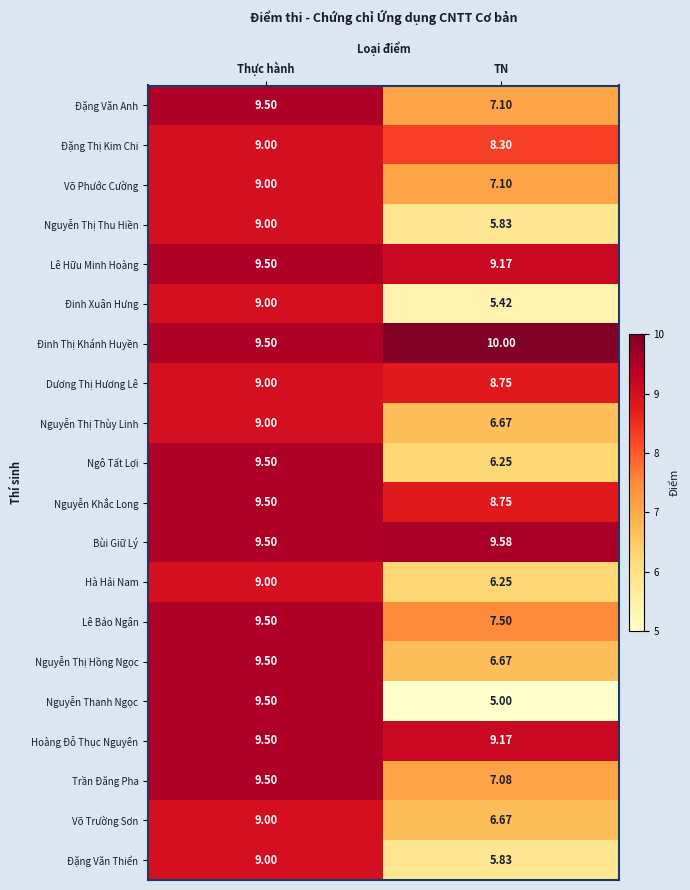

List the labels in order of Đặng Văn Anh value, smallest first.

TN, Thực hành